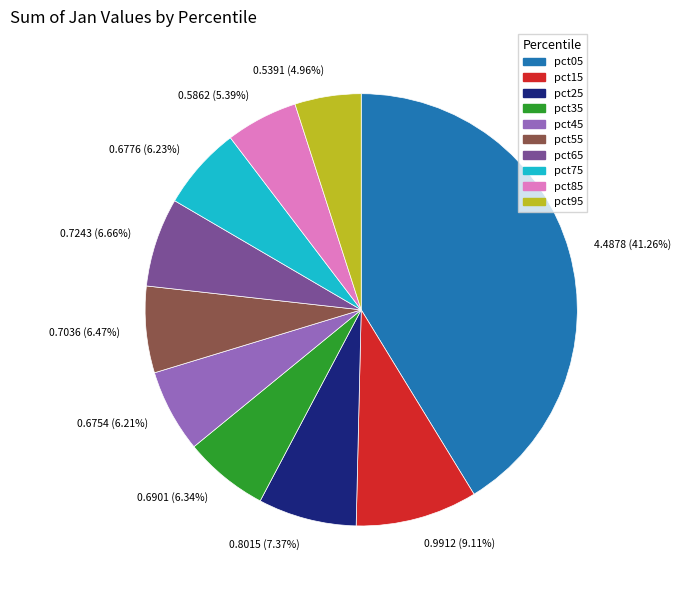

Which has a higher value, 0.7036 (6.47%) or 0.8015 (7.37%)?

0.8015 (7.37%)